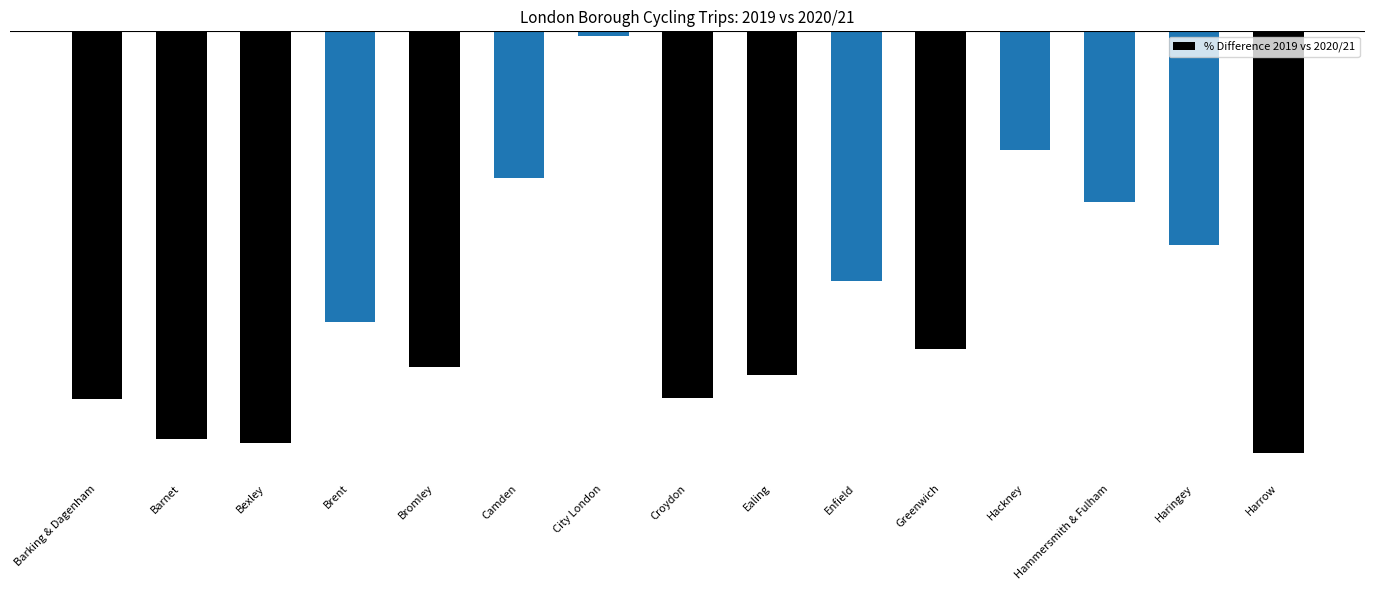

The value at Bexley is -0.6. True or false?

True